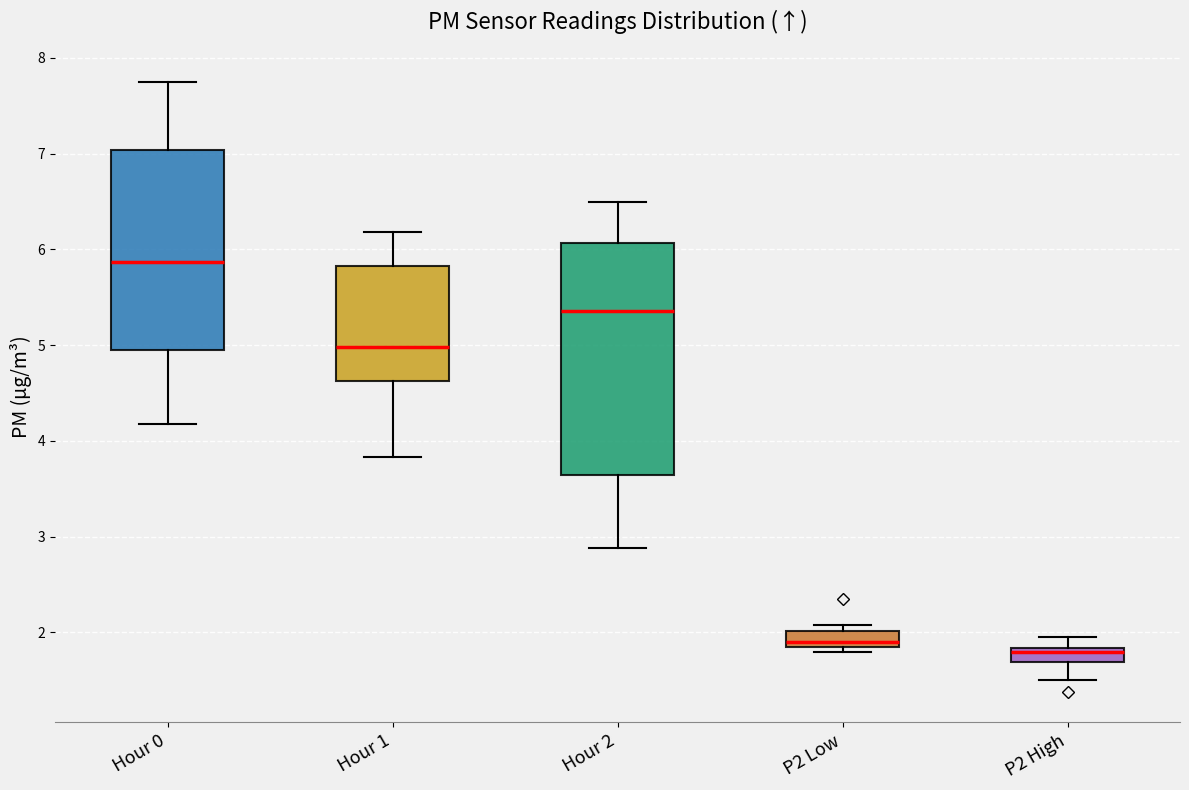

Where is the upper edge of the box for P2 Low on the y-axis? The values are not printed on the chart, so give them approximately, as read against the axis.

2.0